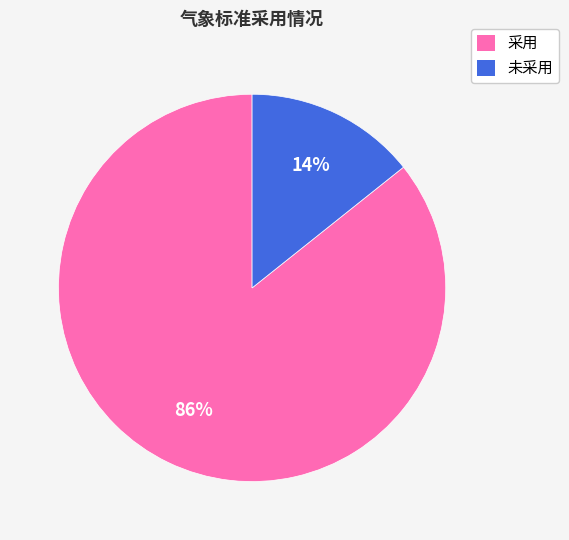

How many segments does this pie chart have?

2